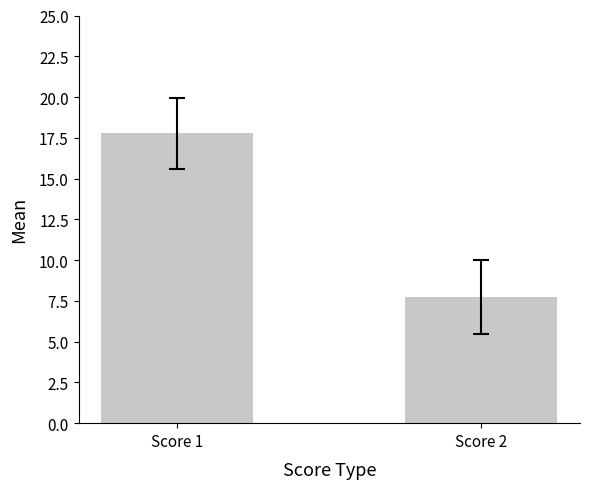

Does the chart contain any negative values?

No